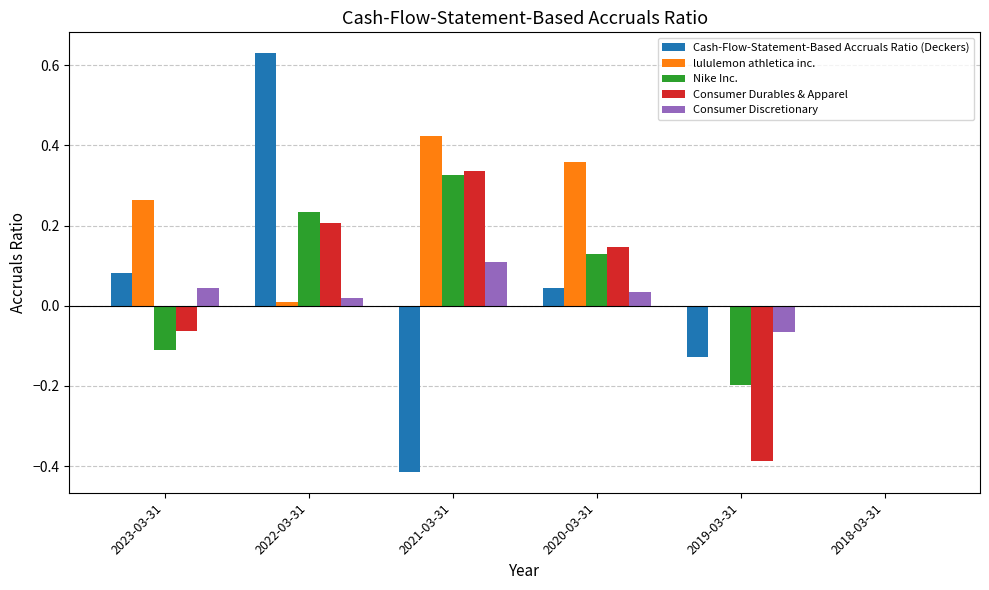

How many series are shown in this chart?

5